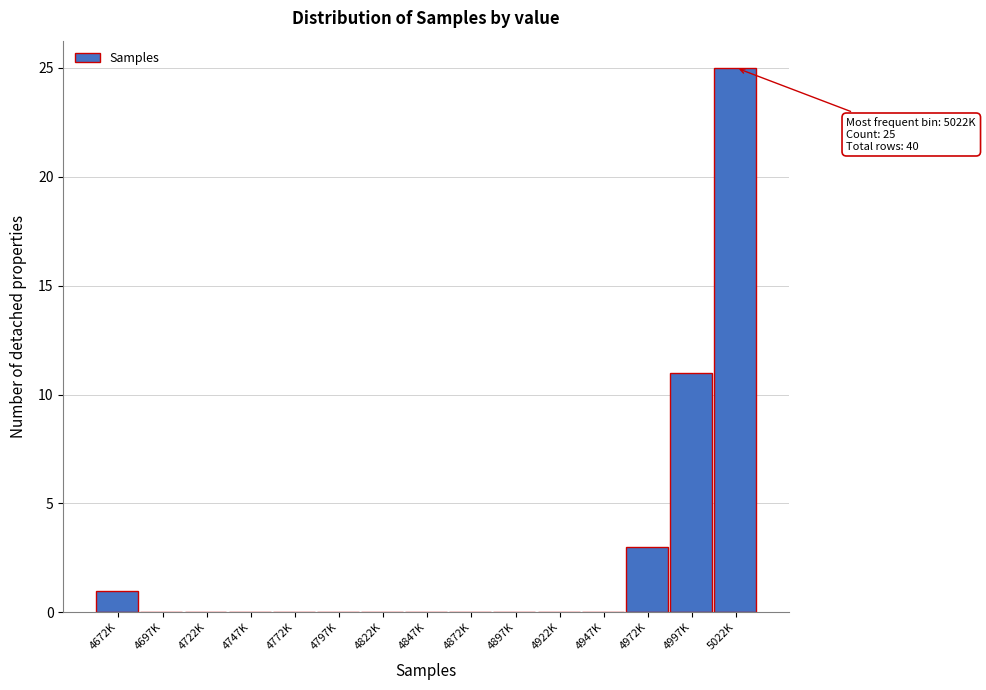

Reading left to right, extract all data points from this chart.

4672K=1	4697K=0	4722K=0	4747K=0	4772K=0	4797K=0	4822K=0	4847K=0	4872K=0	4897K=0	4922K=0	4947K=0	4972K=3	4997K=11	5022K=25